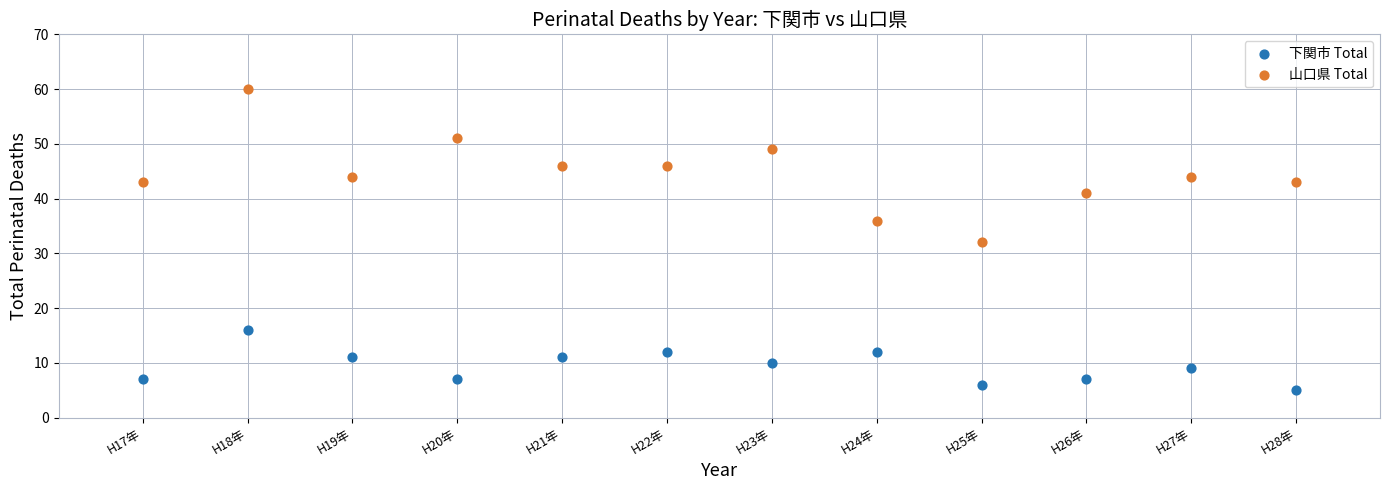

Which series contains the lowest Y value?

下関市 Total